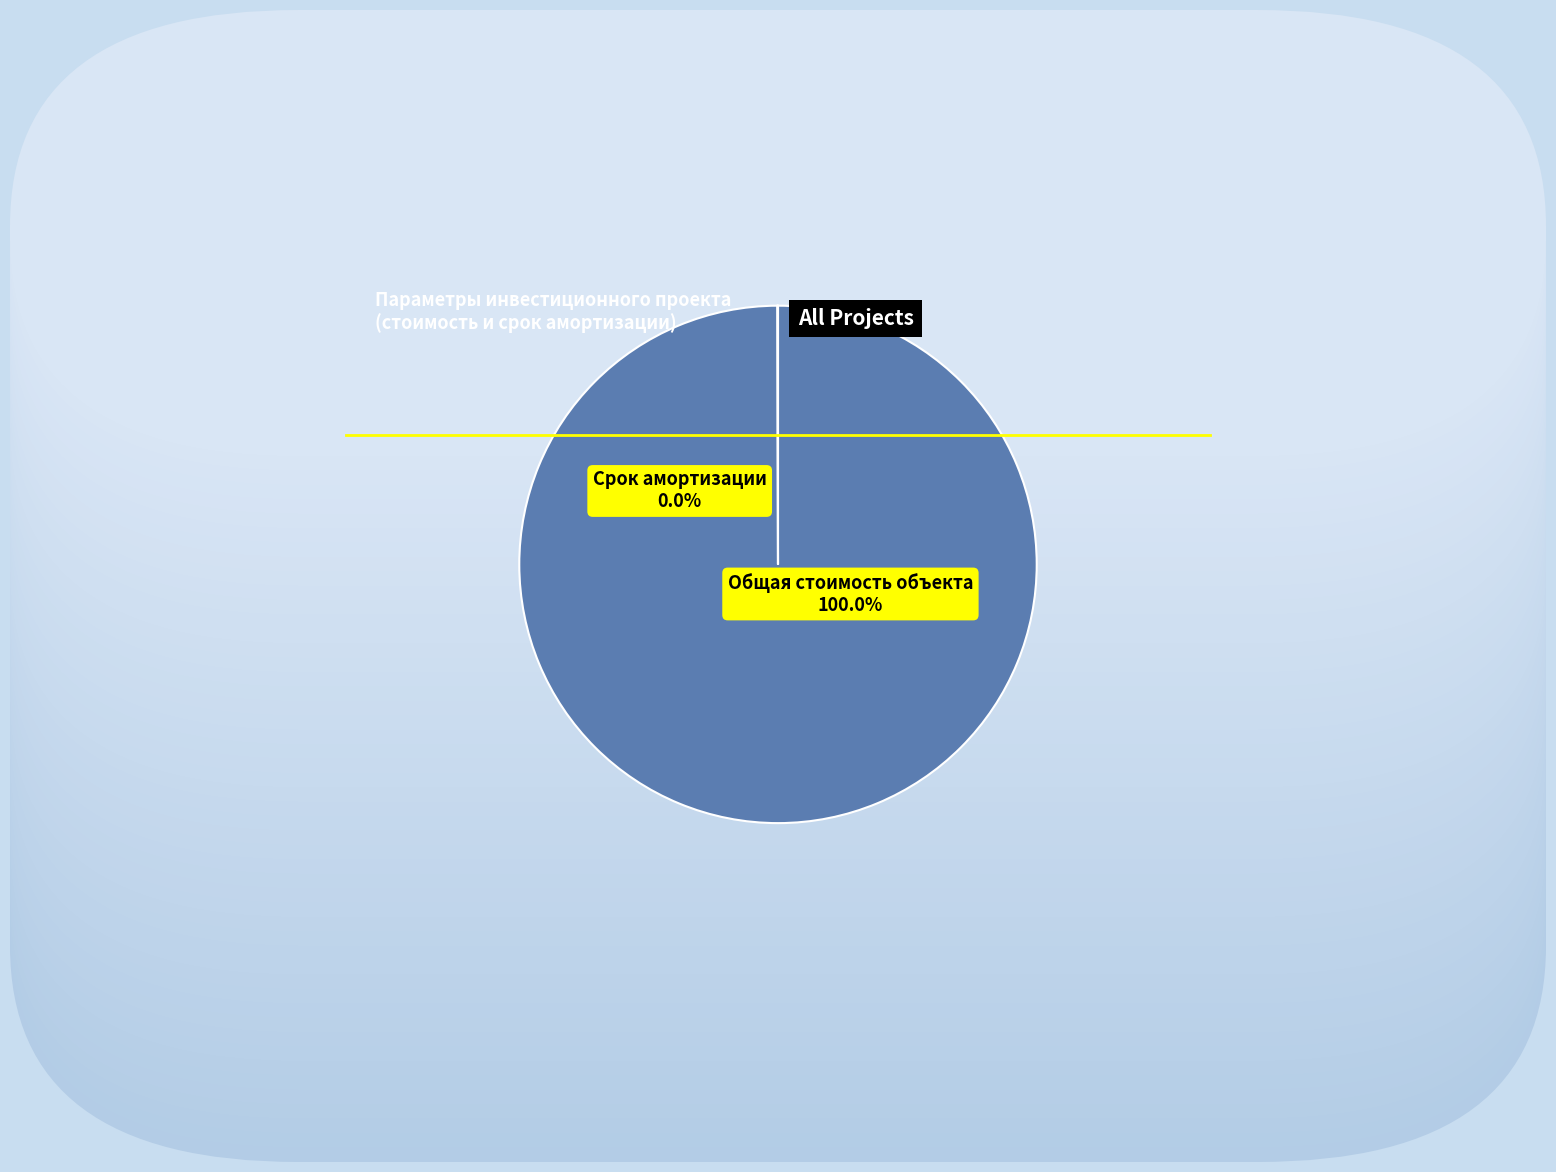

Which category has the biggest portion of the pie?

Общая стоимость объекта